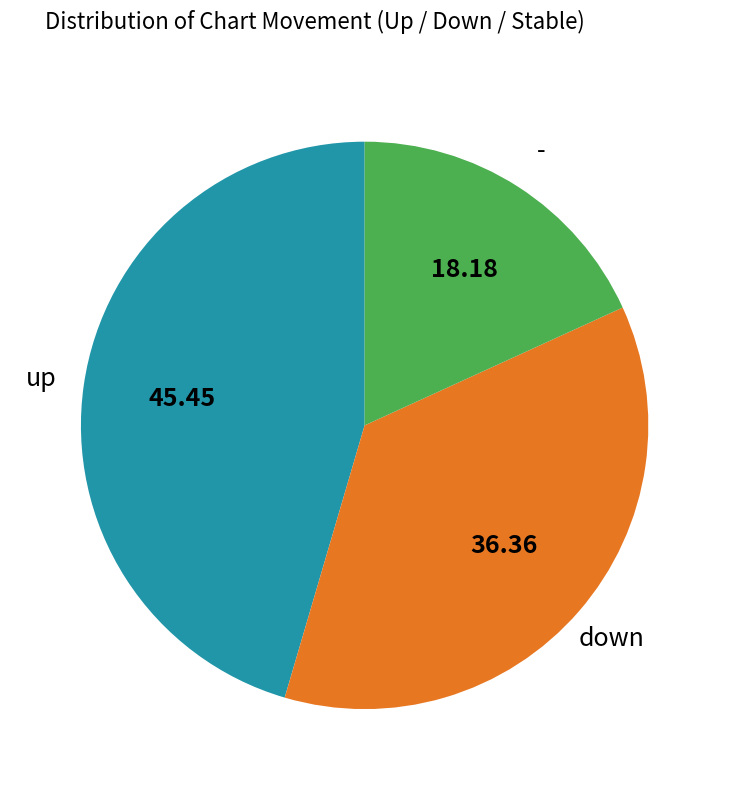

Is there any slice that represents more than half of the pie?

No